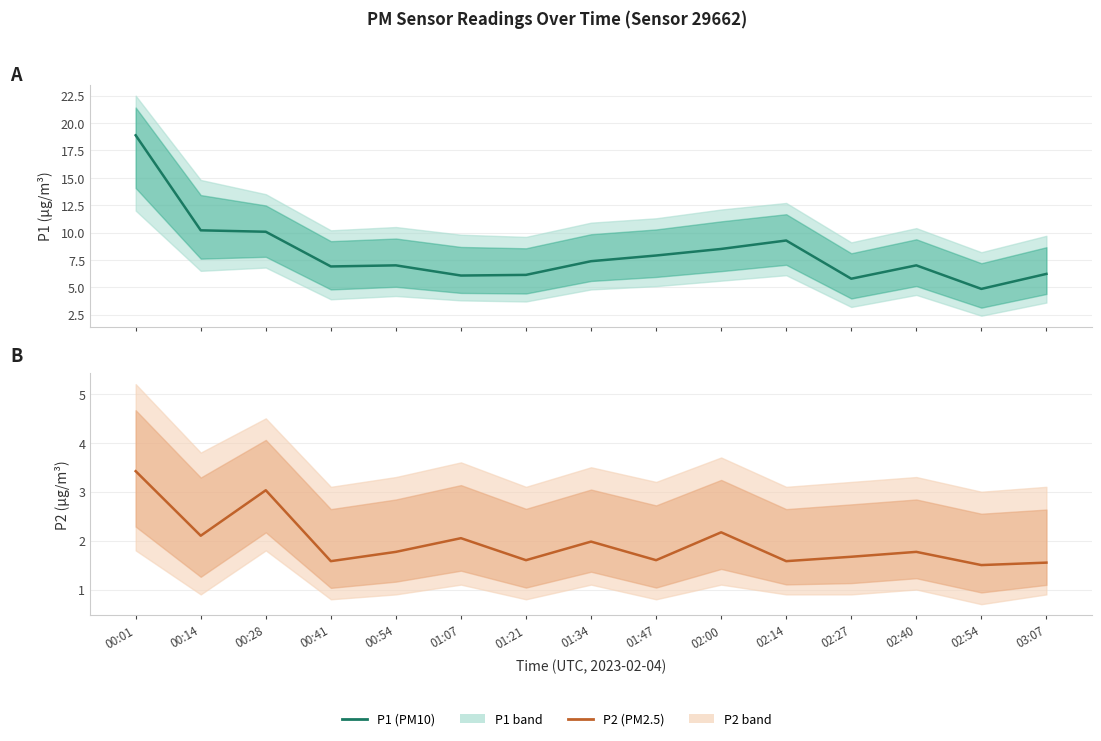

True or false: P1 and P2 cross at least once.

False